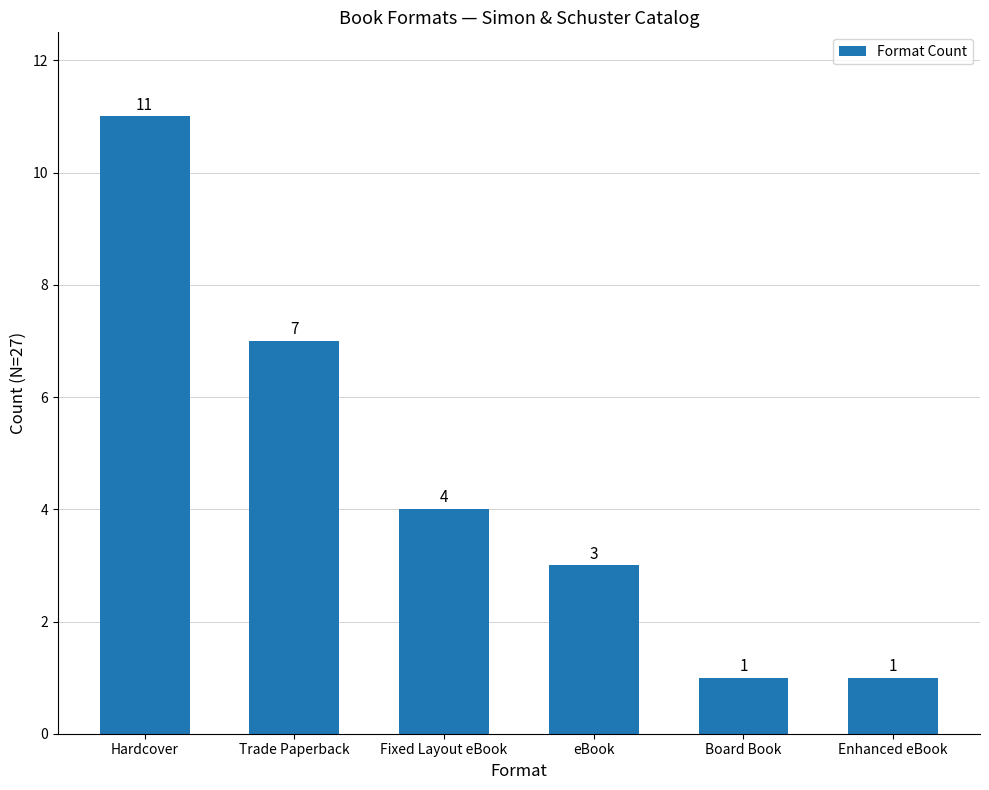

Between Fixed Layout eBook and Trade Paperback, which is larger?

Trade Paperback